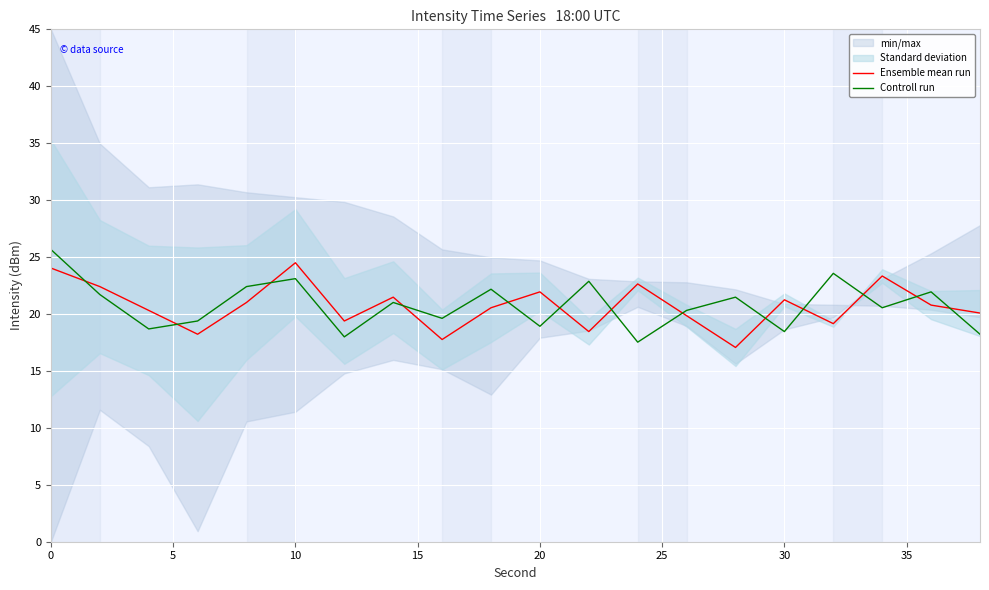

Reading left to right, transcribe all the data shown in this chart.

Ensemble mean run: 24.0	22.4	20.3	18.2	21.0	24.5	19.4	21.5	17.8	20.5	21.9	18.5	22.6	19.9	17.1	21.2	19.2	23.3	20.8	20.1
Controll run: 25.7	21.7	18.7	19.4	22.4	23.1	18.0	21.0	19.6	22.2	18.9	22.9	17.5	20.3	21.5	18.5	23.6	20.5	21.9	18.2